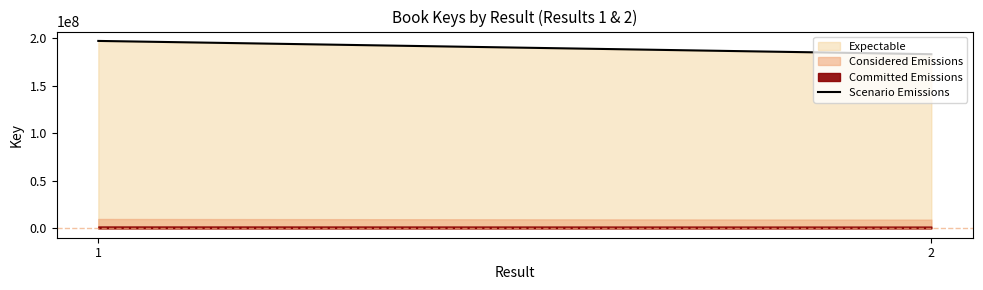

Reading left to right, extract all data points from this chart.

197340591	183368466